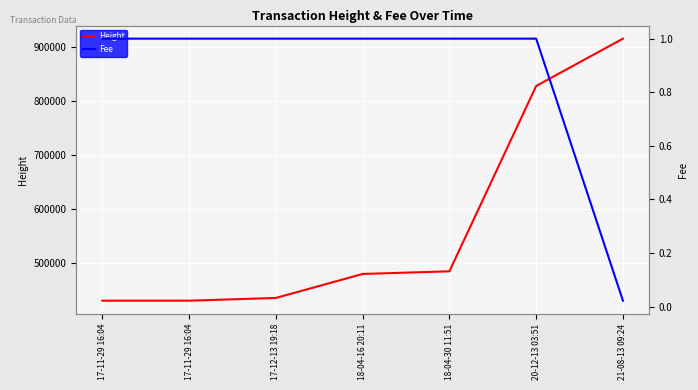

List the series in order of their overall mean, lowest first.

Fee, Height